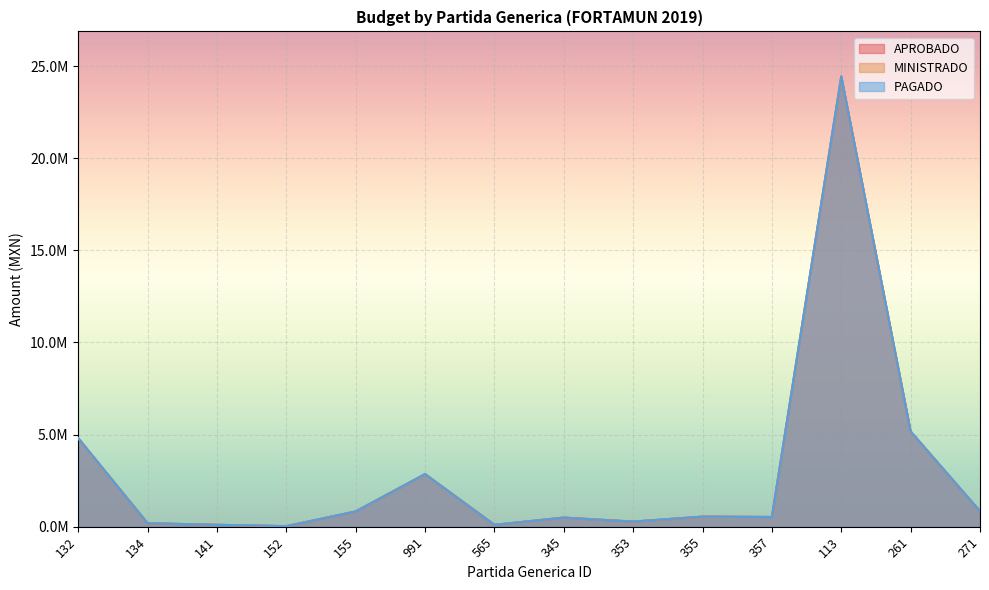

Reading left to right, transcribe all the data shown in this chart.

APROBADO: 132=4804479	134=187055	141=101627	152=26689	155=827280	991=2855438	565=100354	345=493179	353=275811	355=545825	357=526315	113=24443218	261=5168569	271=840646
MINISTRADO: 132=4804479	134=187055	141=101627	152=26689	155=827280	991=2855438	565=100354	345=493179	353=275811	355=545825	357=526315	113=24443218	261=5168569	271=840646
PAGADO: 132=4804479	134=187055	141=101627	152=26689	155=827280	991=2855438	565=100354	345=493179	353=275811	355=545825	357=526315	113=24443218	261=5168569	271=840646